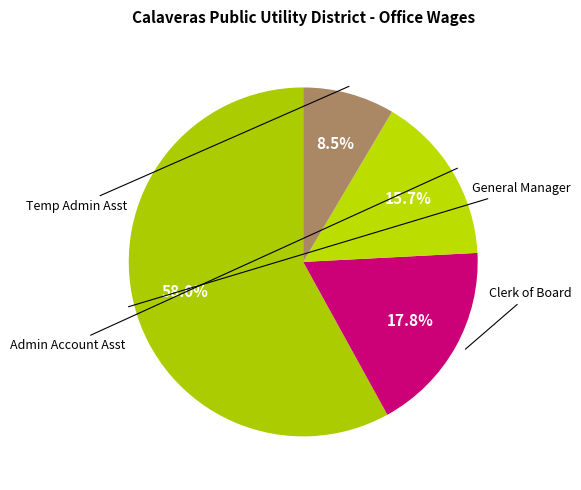

How many segments does this pie chart have?

4